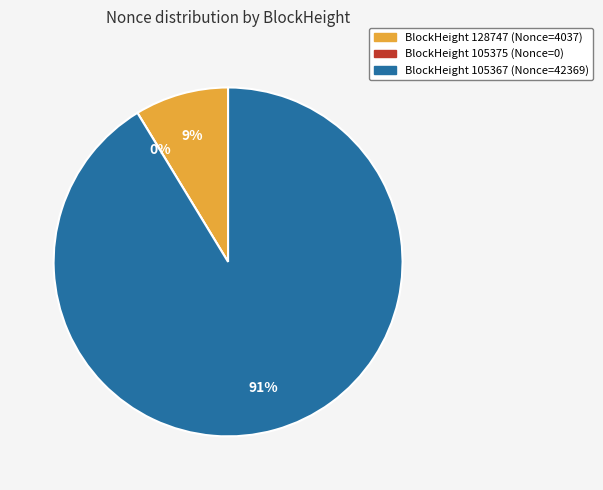

Combined, what portion of the pie is 105375 and 128747?

8.7%